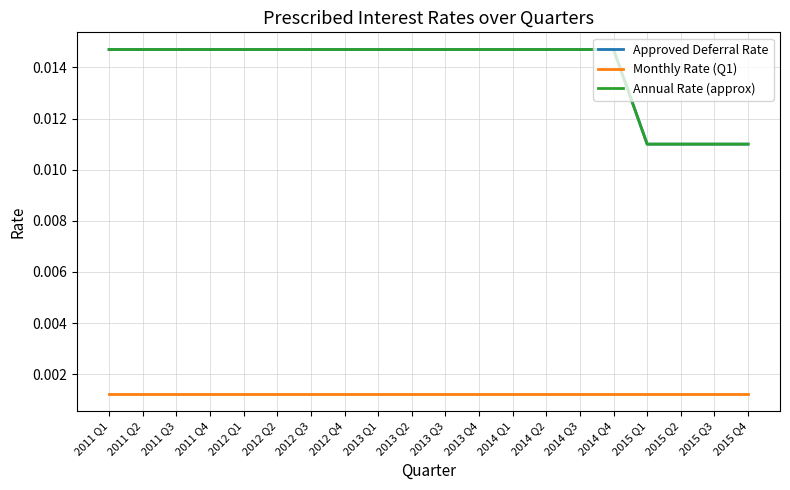

Is this an area chart (filled region under the line)?

No